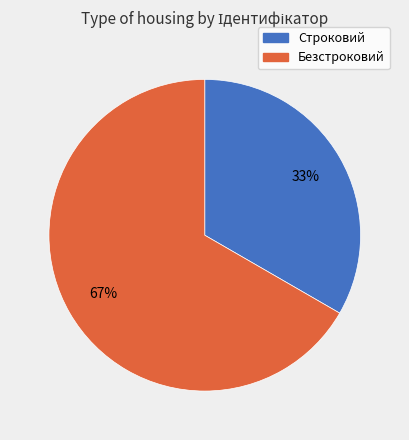

Combined, do Строковий and Безстроковий account for over 50%?

Yes